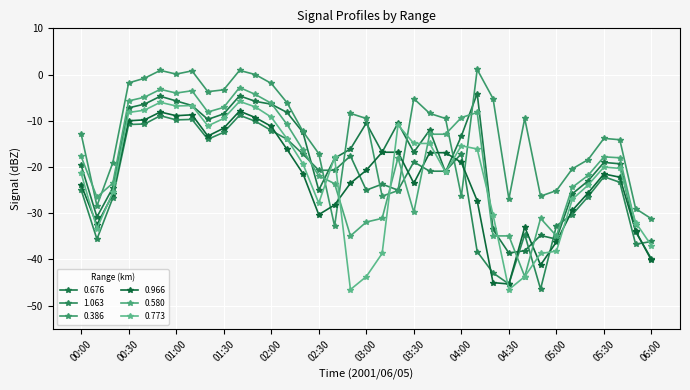

Is the value of 0.966 at 02:50 greater than the value of 1.063 at 03:10?

Yes